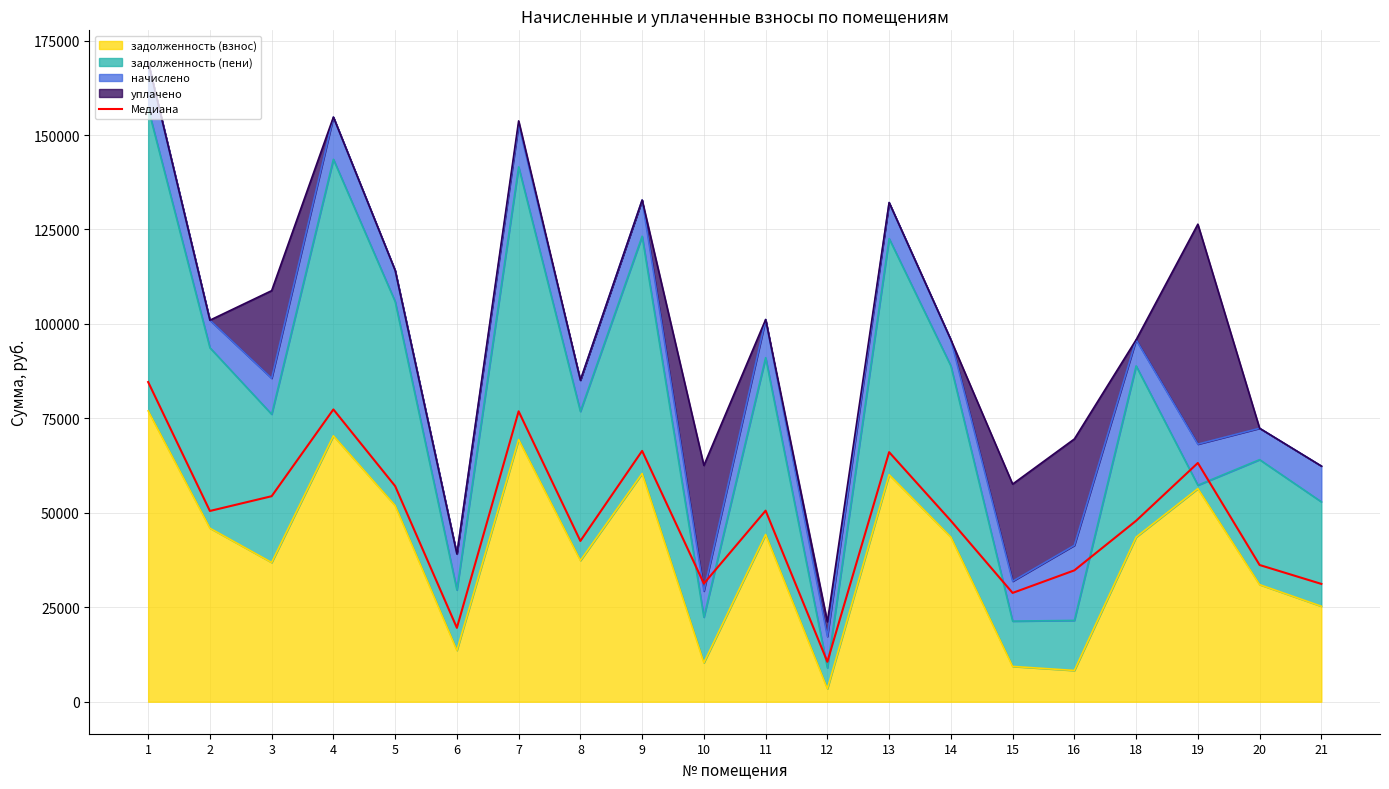

Where does the data first go above 50494?

1